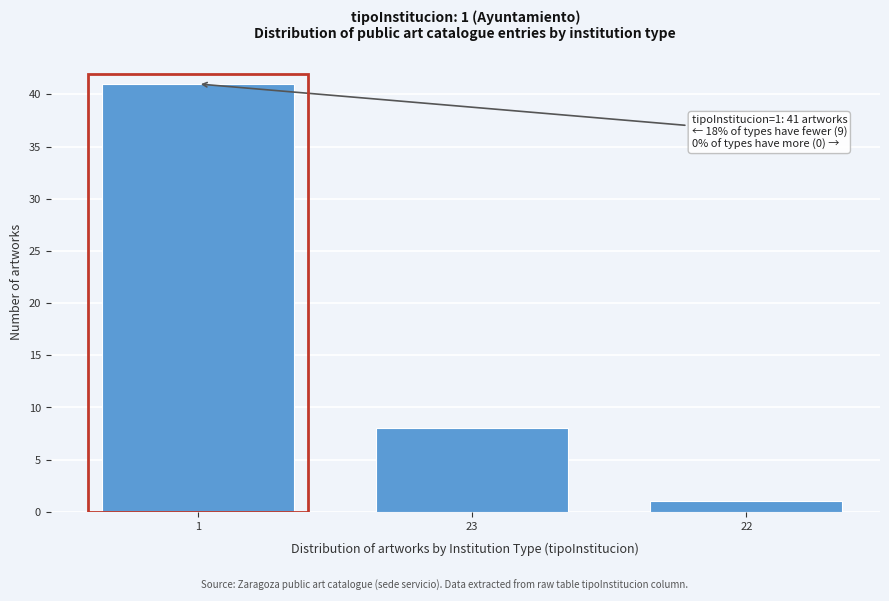

Reading left to right, what are all the values shown in this chart?

41	8	1